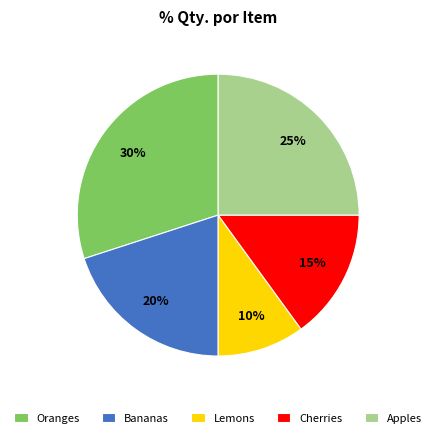

Which slice is the smallest?

Lemons